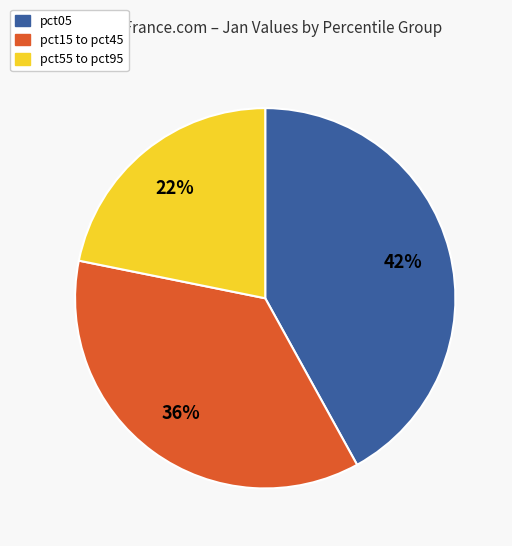

Does any single category account for the majority?

No